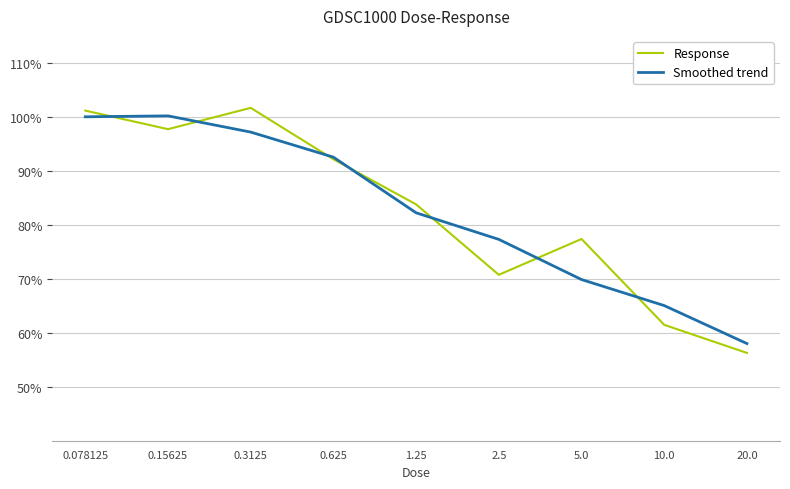

Which series has the widest spread of values?

Response